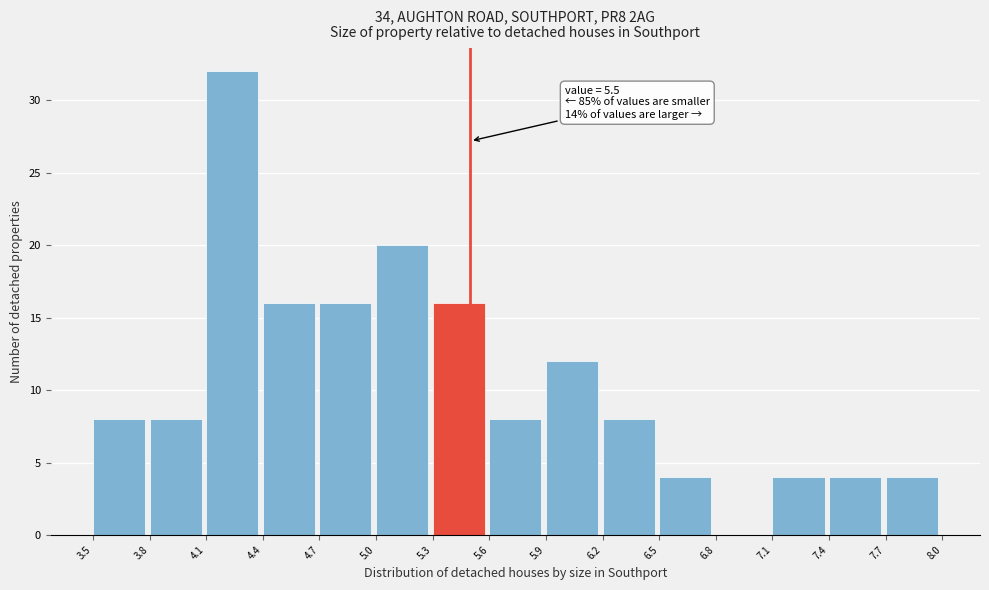

Over which range of the x-axis is the bar tallest?

4.1 to 4.4